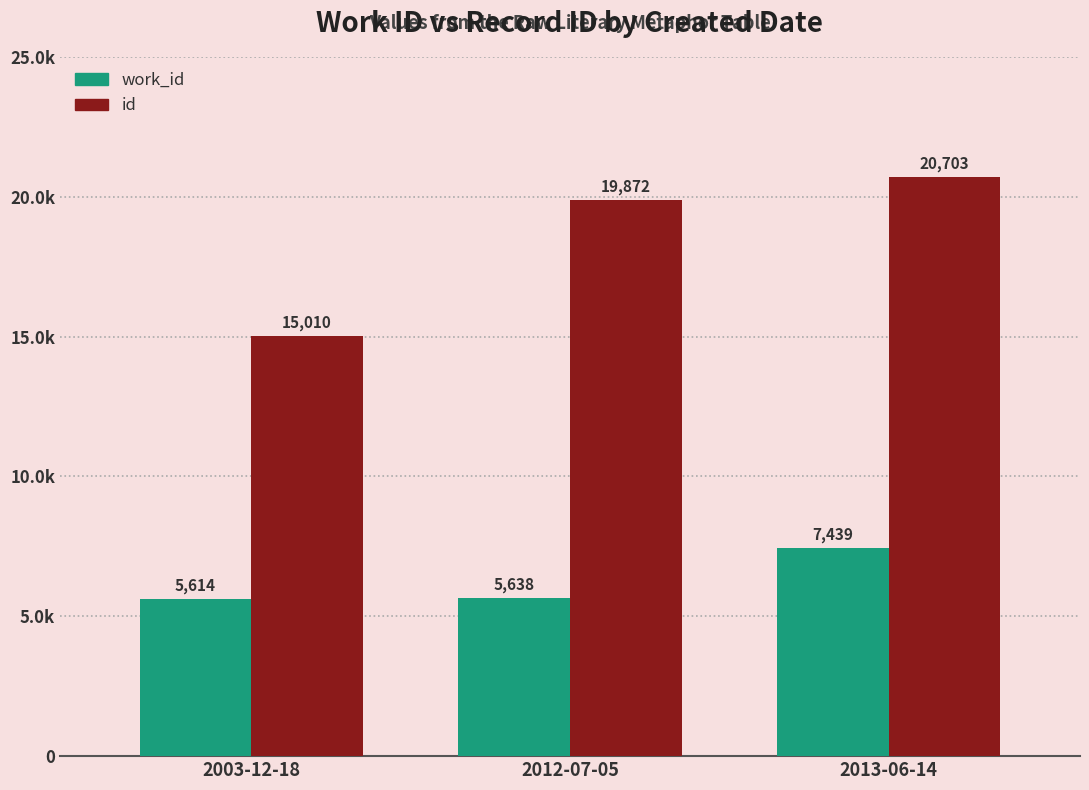

Does the chart contain stacked bars?

No